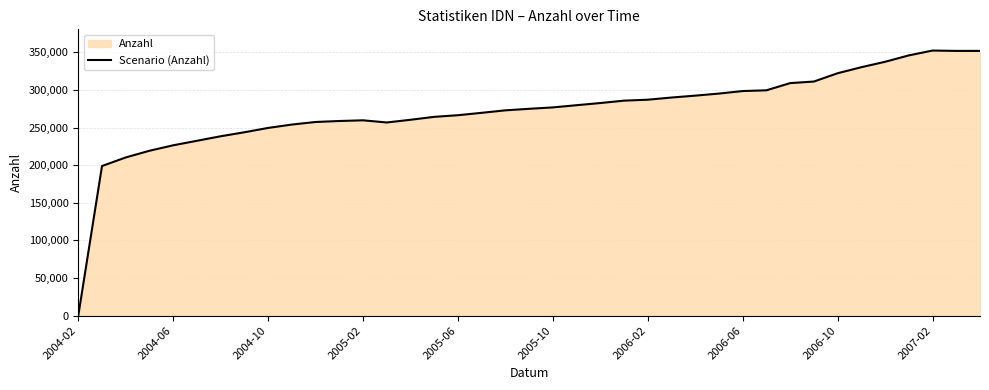

At which category does the data reach its first local valley?

13